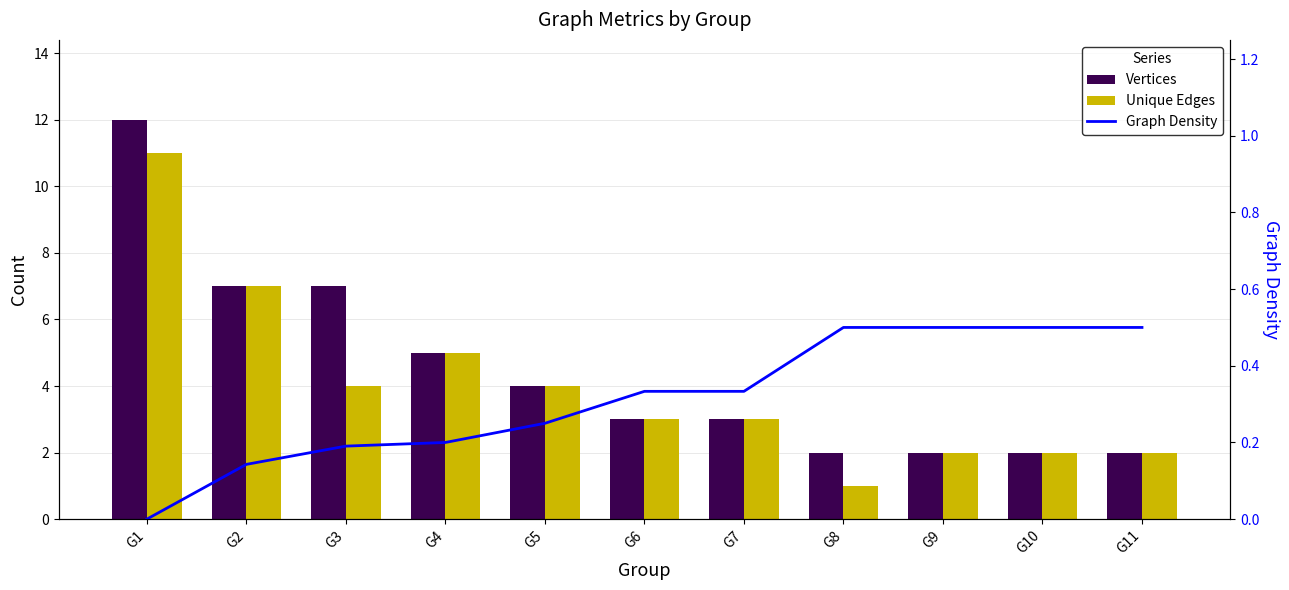

The Unique Edges series shows 6.9 at G5. True or false?

False